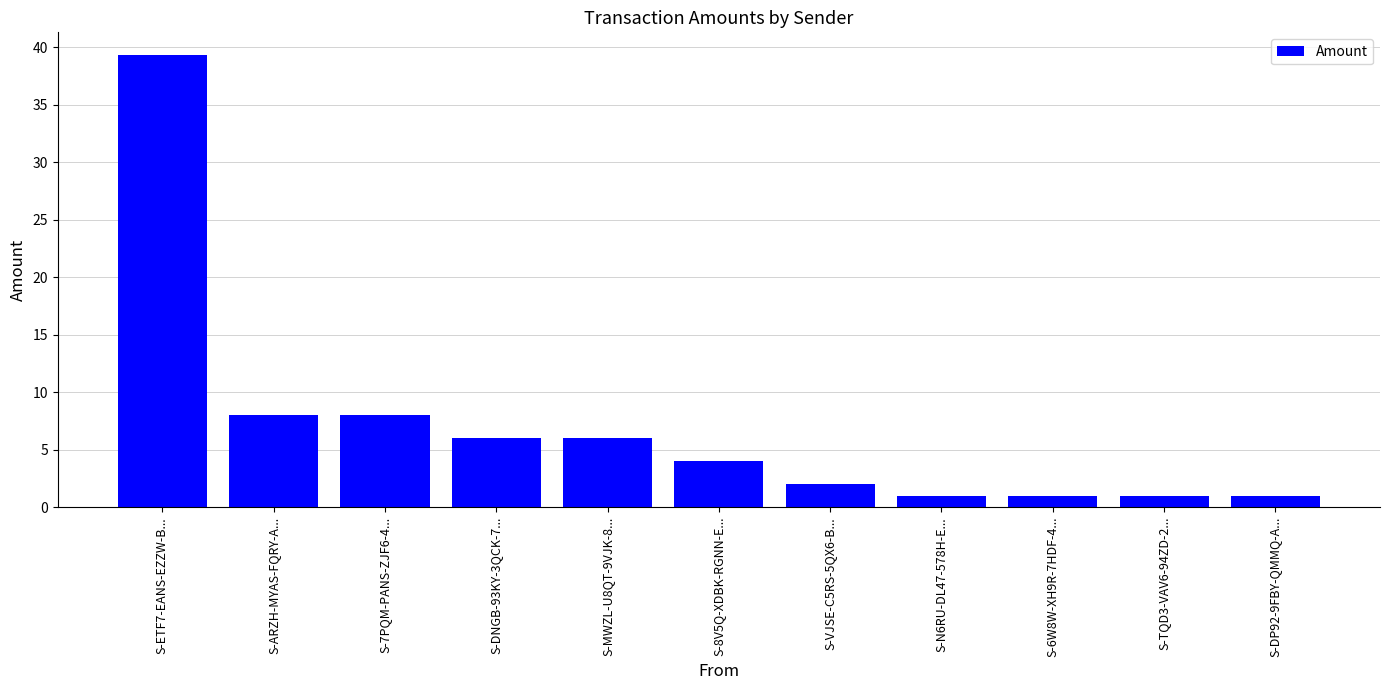

Are the bars grouped side by side (vs. stacked)?

No